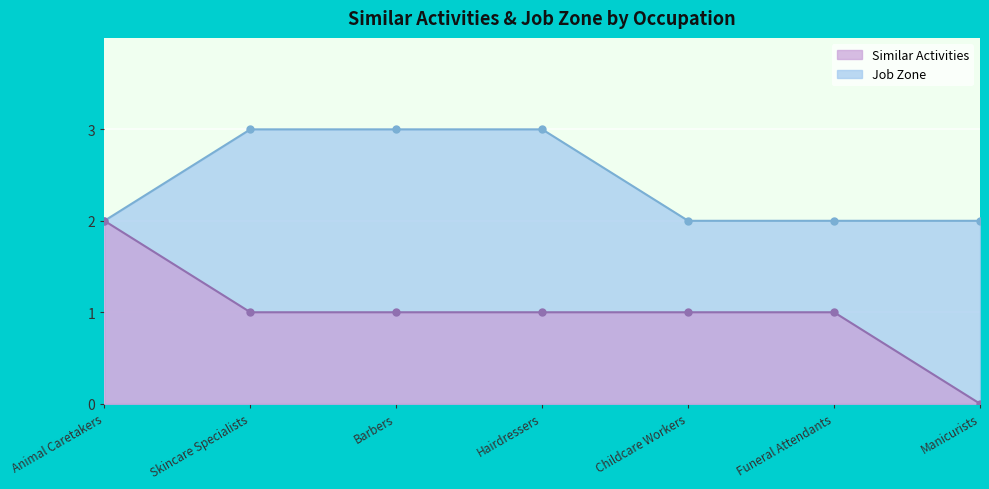

List the series in order of their overall mean, lowest first.

Similar Activities, Job Zone